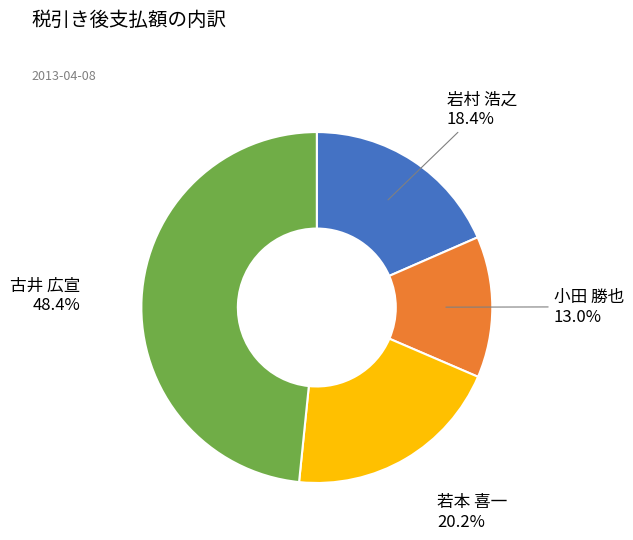

Is there a majority slice in this chart?

No